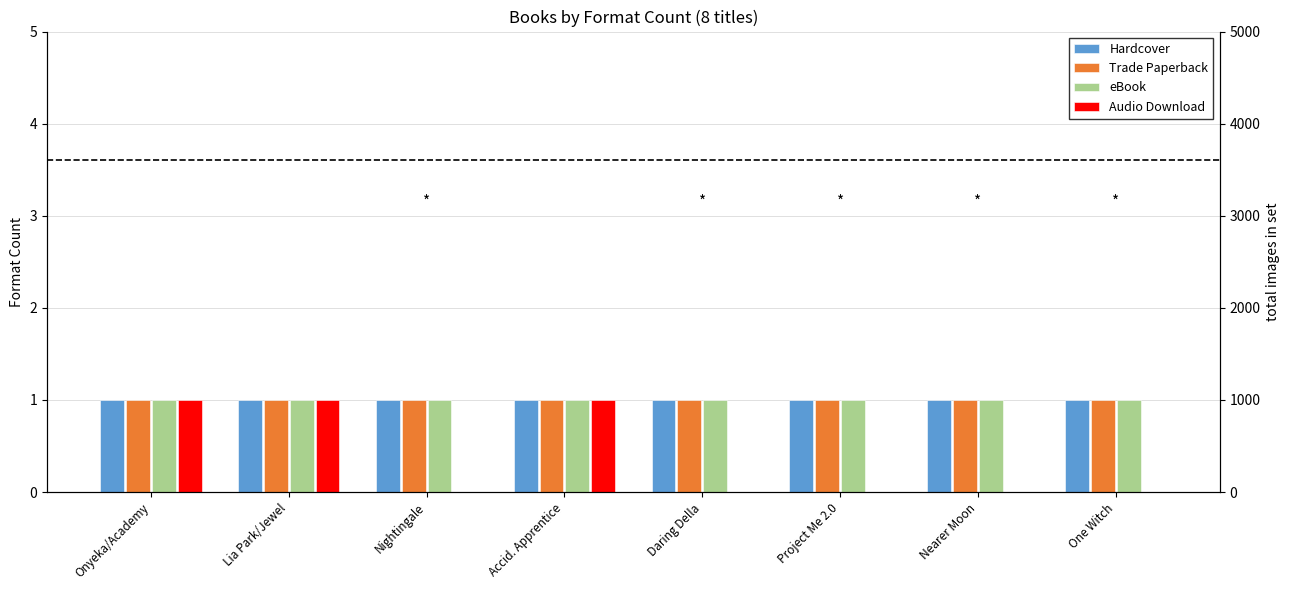

Which series has the largest total across all categories?

Hardcover